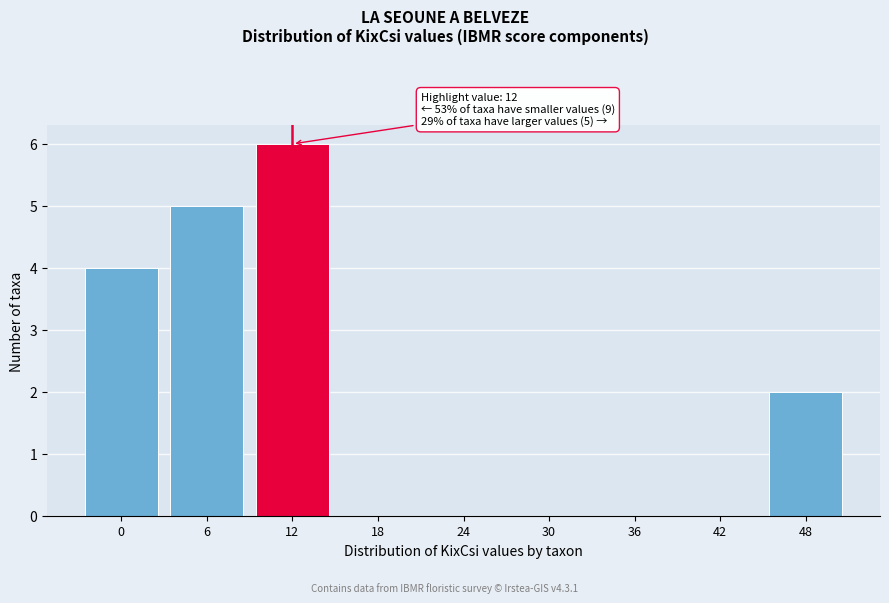

Reading left to right, what are all the values shown in this chart?

0=4	6=5	12=6	18=0	24=0	30=0	36=0	42=0	48=2